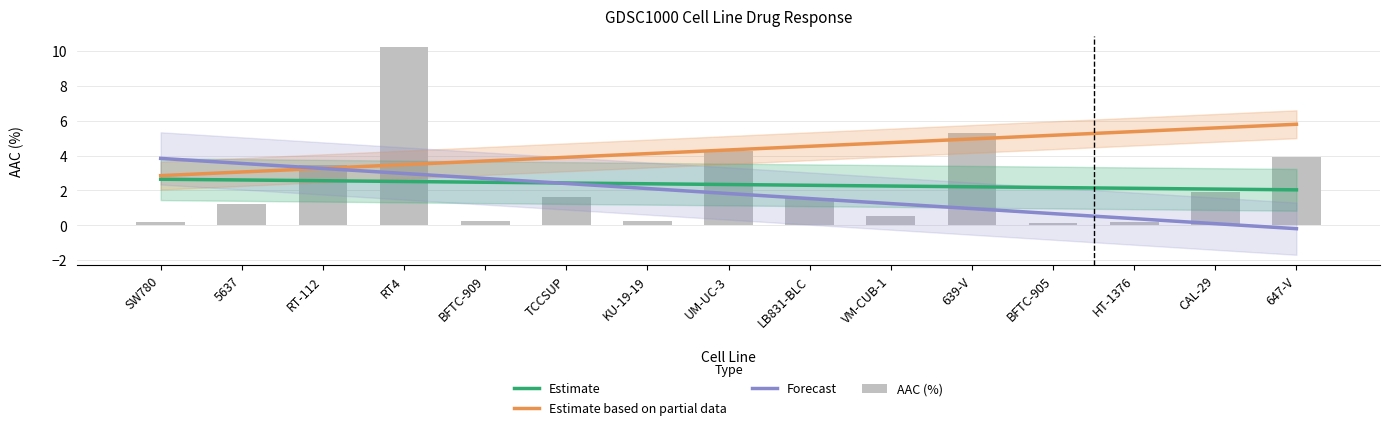

How many categories are shown in the chart?

15